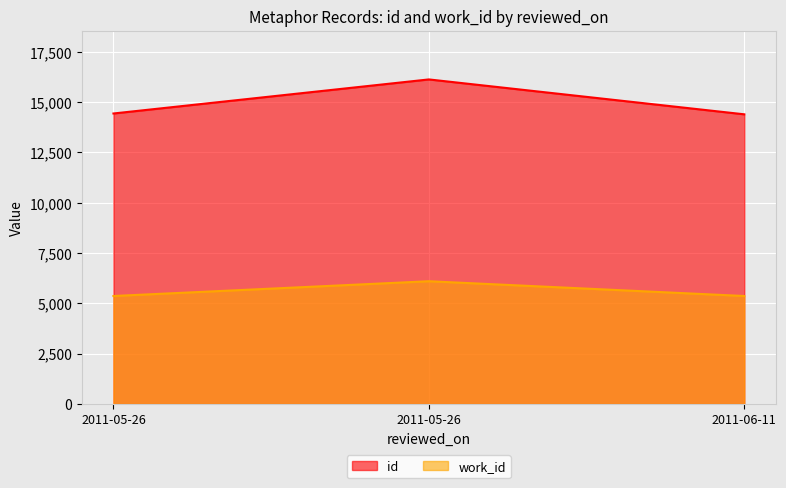

Reading left to right, transcribe all the data shown in this chart.

id: 14437	16130	14396
work_id: 5366	6100	5366